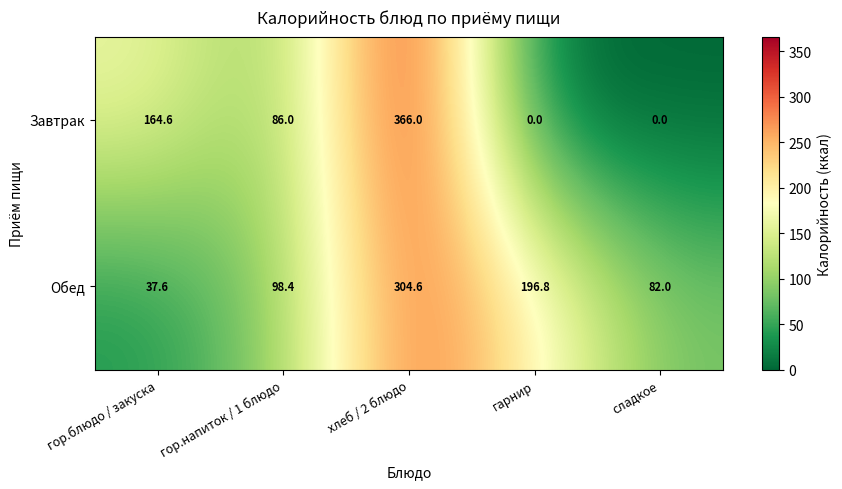

At which label is Завтрак closest to 183?

гор.блюдо / закуска